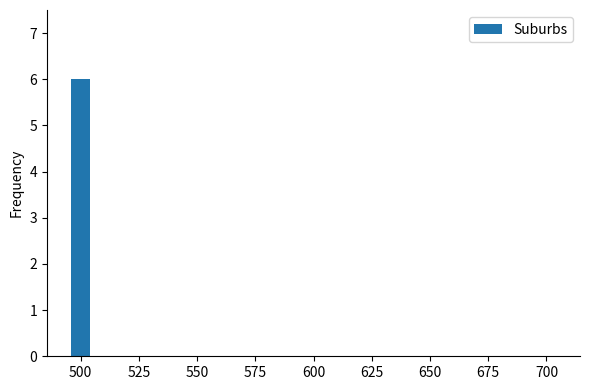

Are the bars horizontal?

No